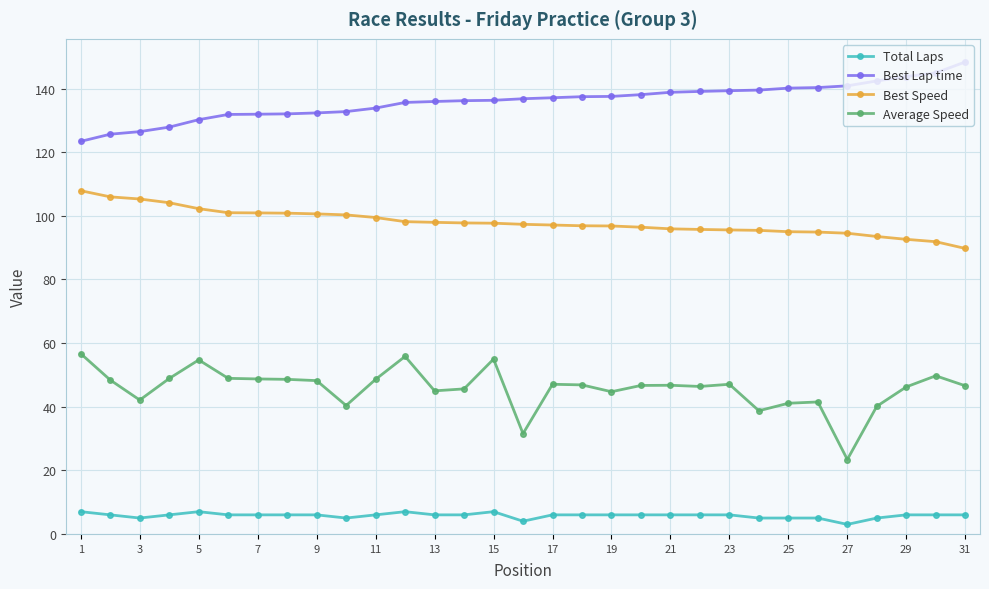

Which series has the largest total across all categories?

Best Lap time